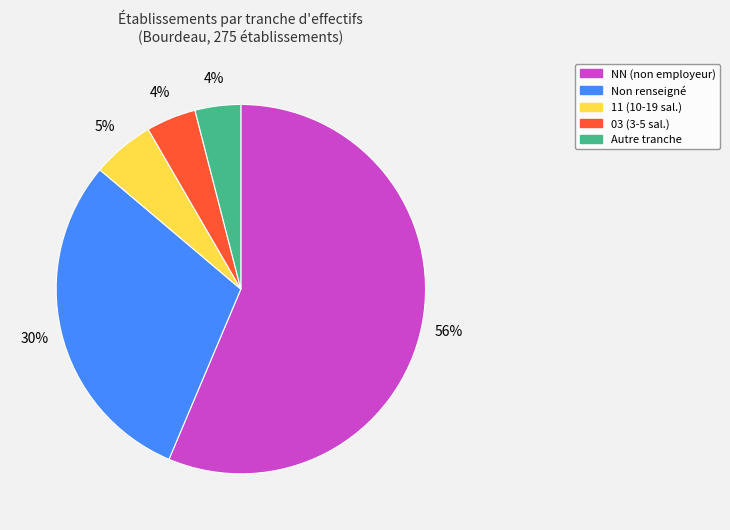

Do NN (non employeur) and Autre tranche together represent more than half of the pie?

Yes